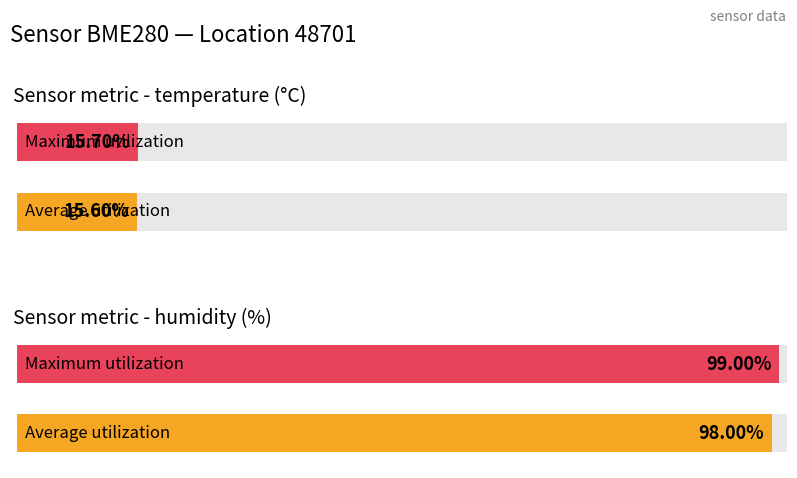

What is the label of the 2nd bar from the right?

temperature